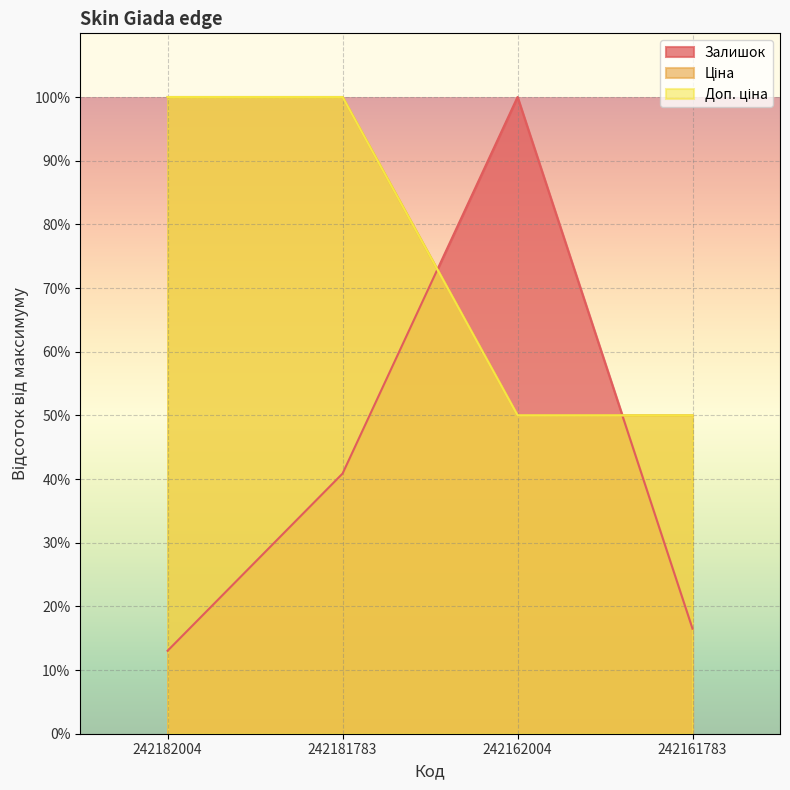

True or false: Ціна and Доп. ціна intersect in this chart.

False